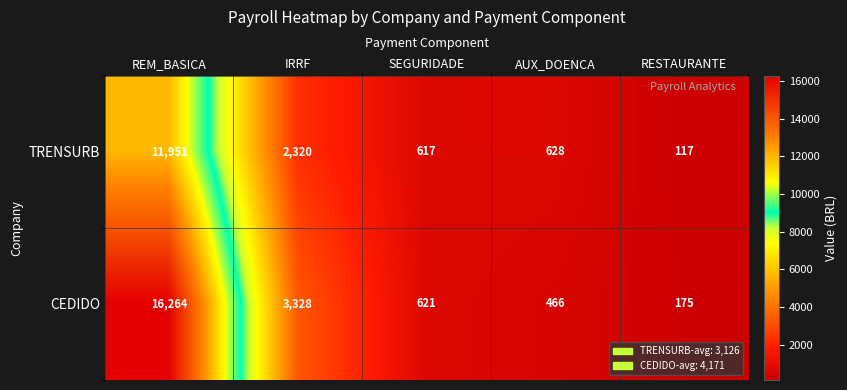

What is the sum of the CEDIDO values at SEGURIDADE and AUX_DOENCA?

1087